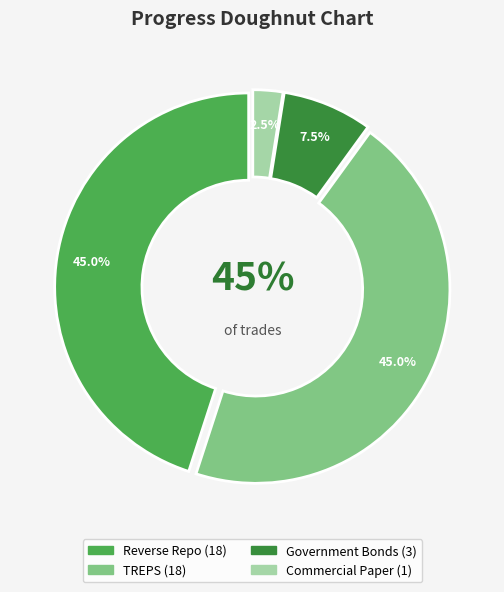

Does any single category account for the majority?

No